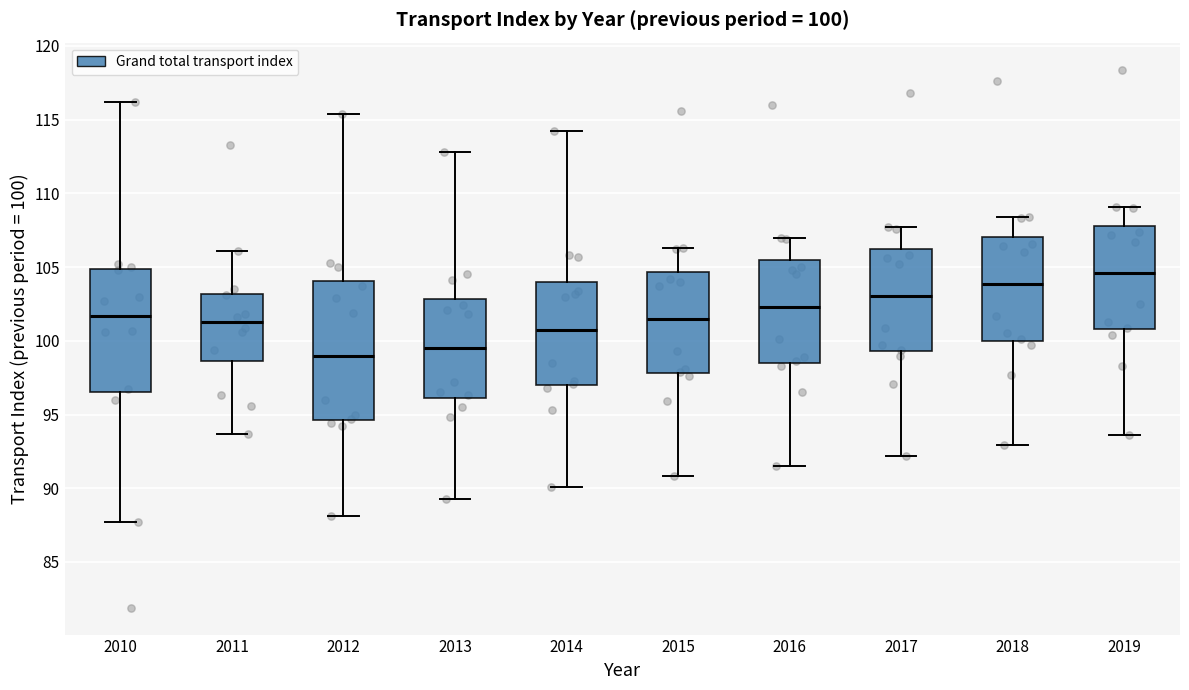

Comparing the boxes themselves (not the whiskers), which one is the tallest?

2012